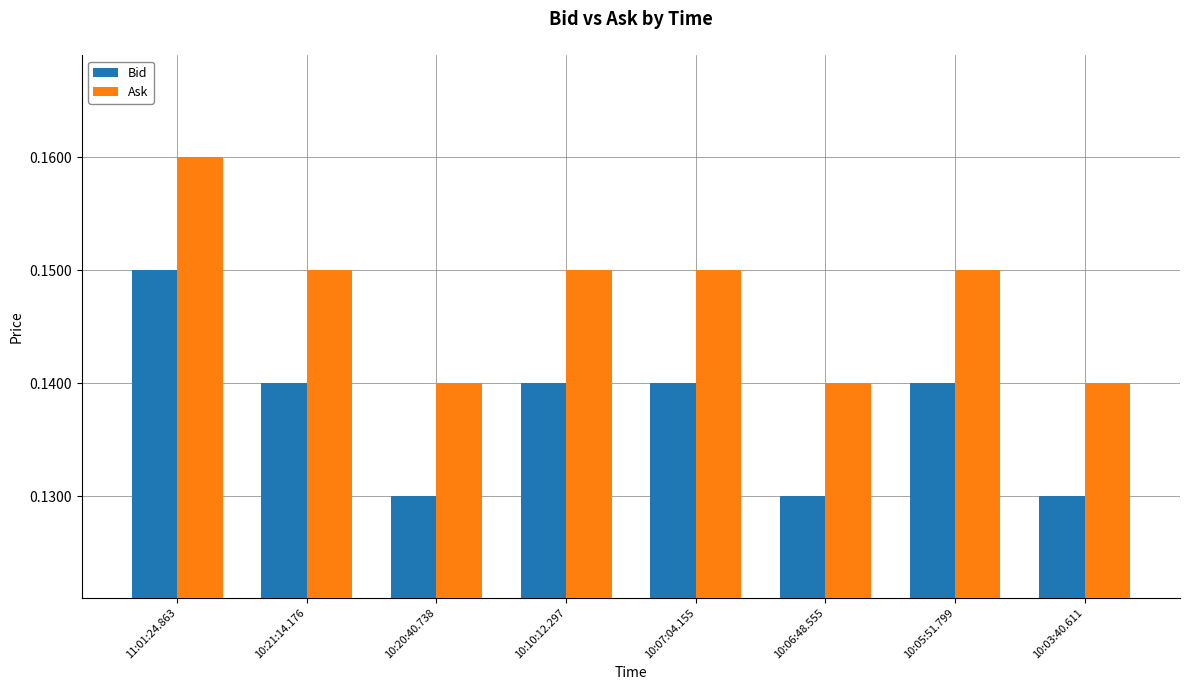

What is the label of the 1st bar from the right?

10:03:40.611